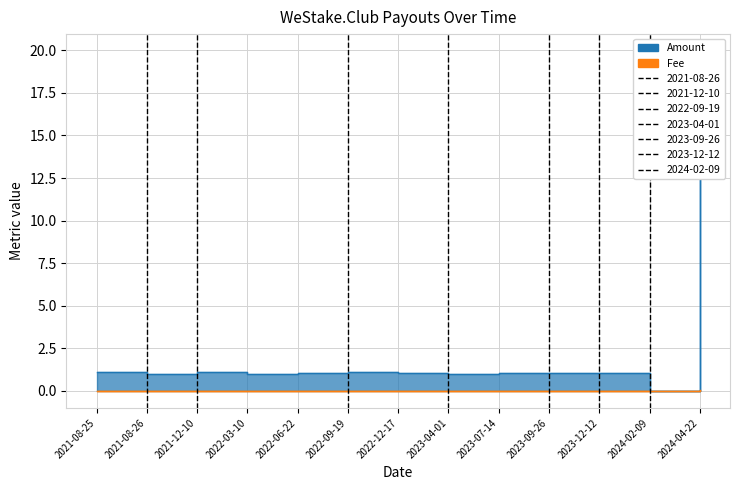

What is the label of the 12th point from the left?

2024-02-09